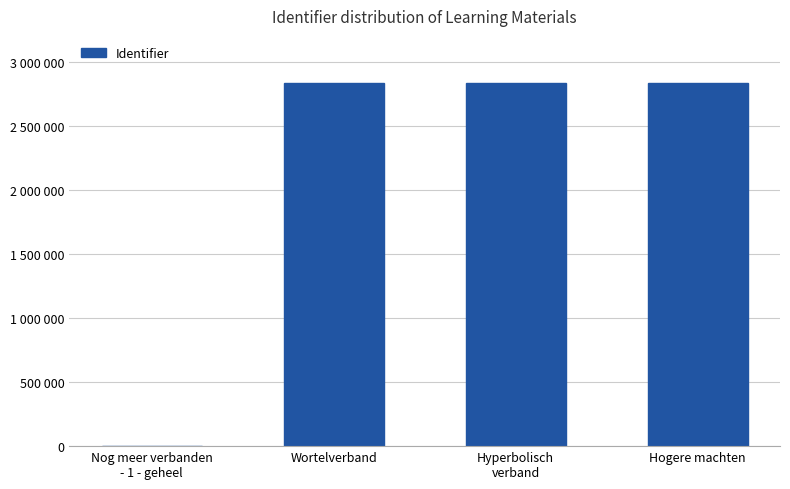

Approximately how many times larger is the value at Hyperbolisch
verband compared to Wortelverband?

1.0